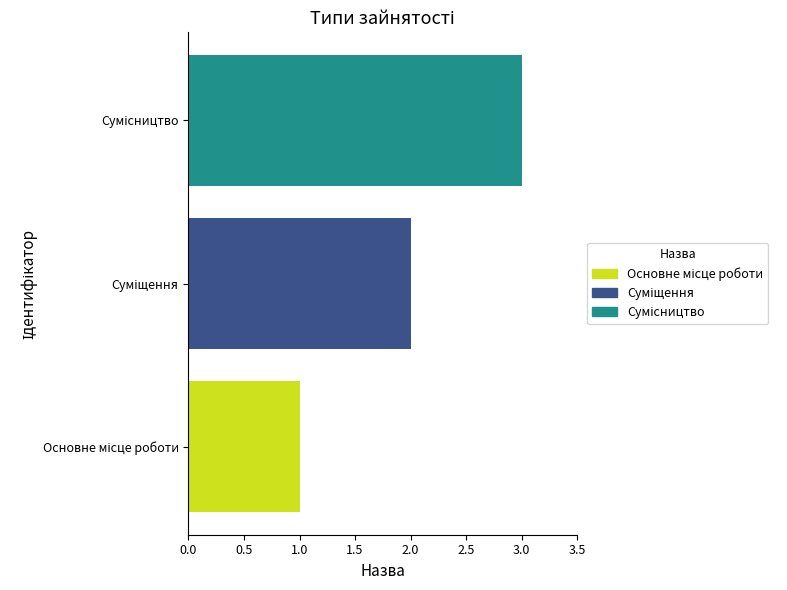

What is the maximum value shown in the chart?

3